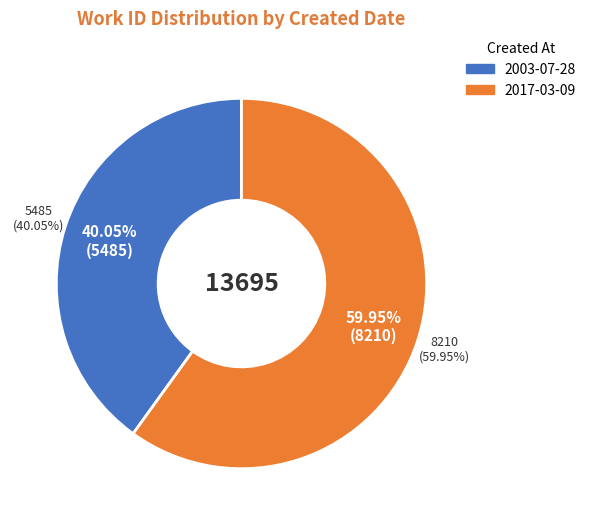

Between 2003-07-28 and 2017-03-09, which is larger?

2017-03-09